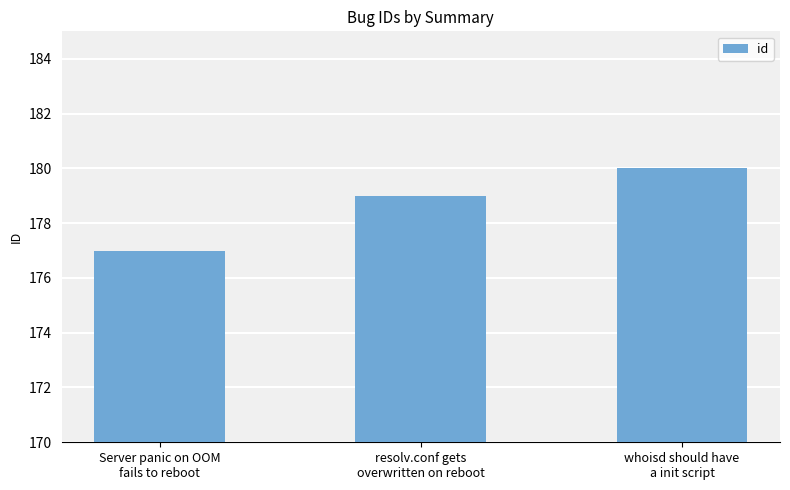

Reading left to right, extract all data points from this chart.

Server panic on OOM
fails to reboot=177	resolv.conf gets
overwritten on reboot=179	whoisd should have
a init script=180